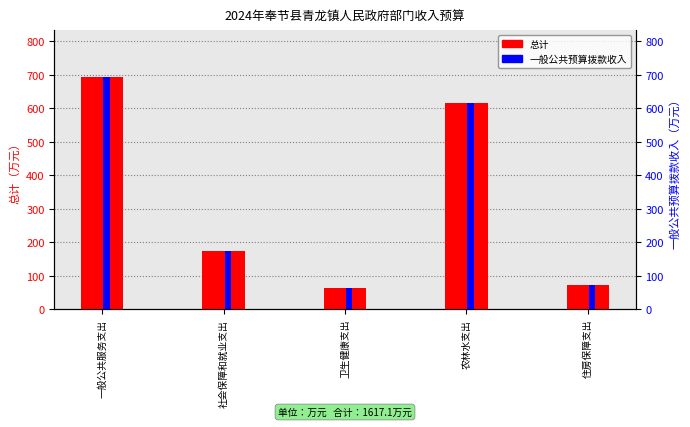

What is the sum of the 总计 values at 社会保障和就业支出 and 住房保障支出?

243.9